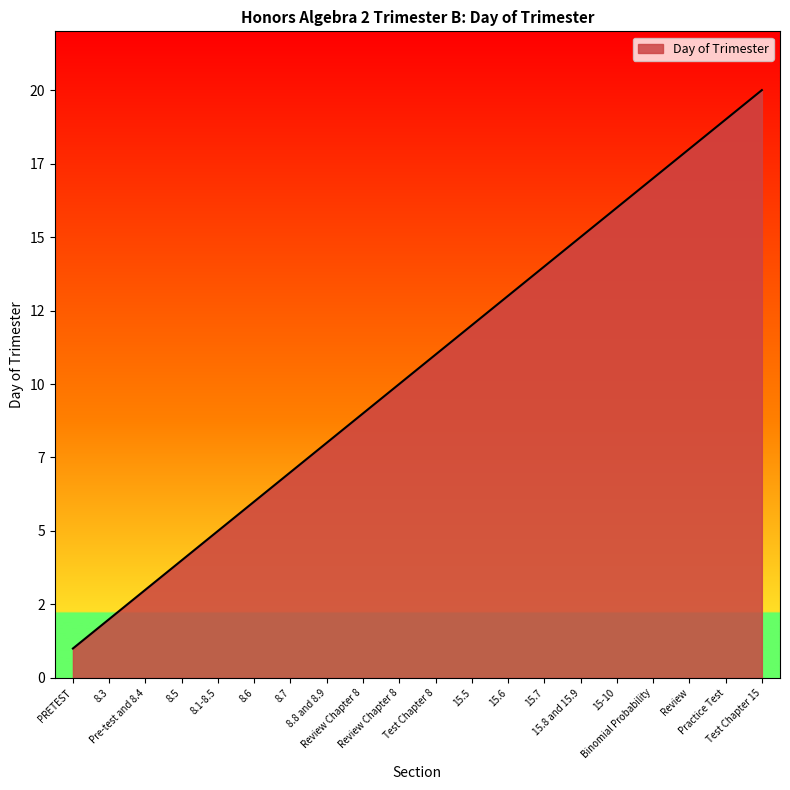

What is the difference between the maximum and minimum values?

19